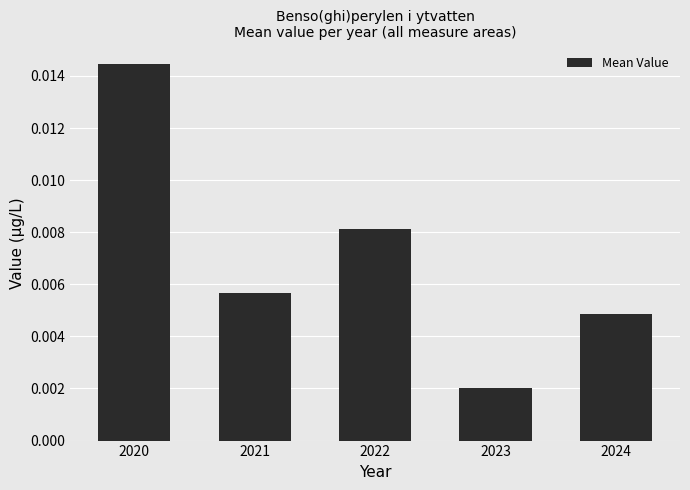

Which has a higher value, 2020 or 2023?

2020